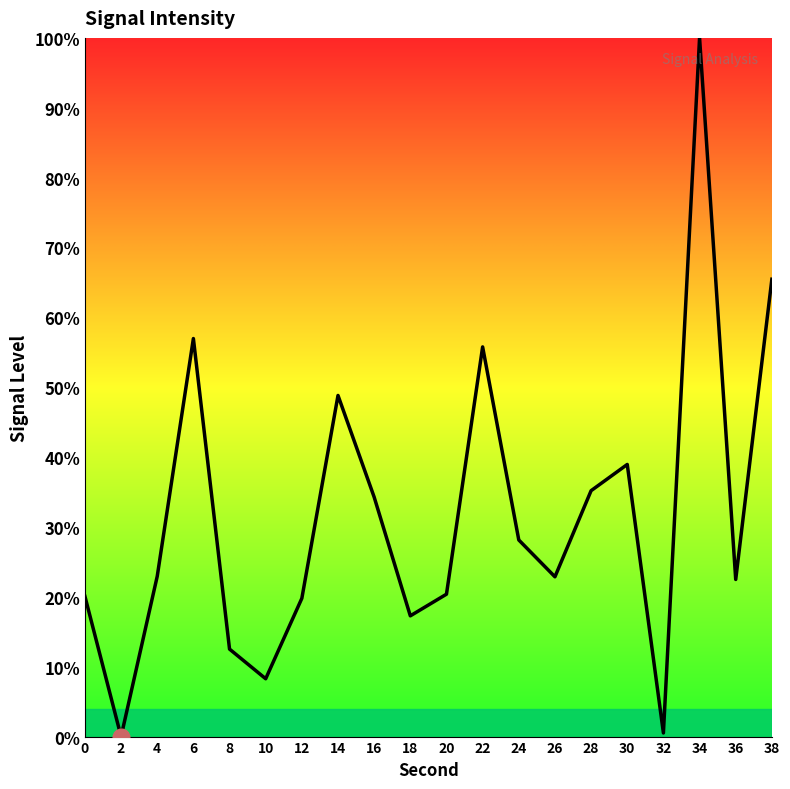

How many lines are shown in the chart?

1